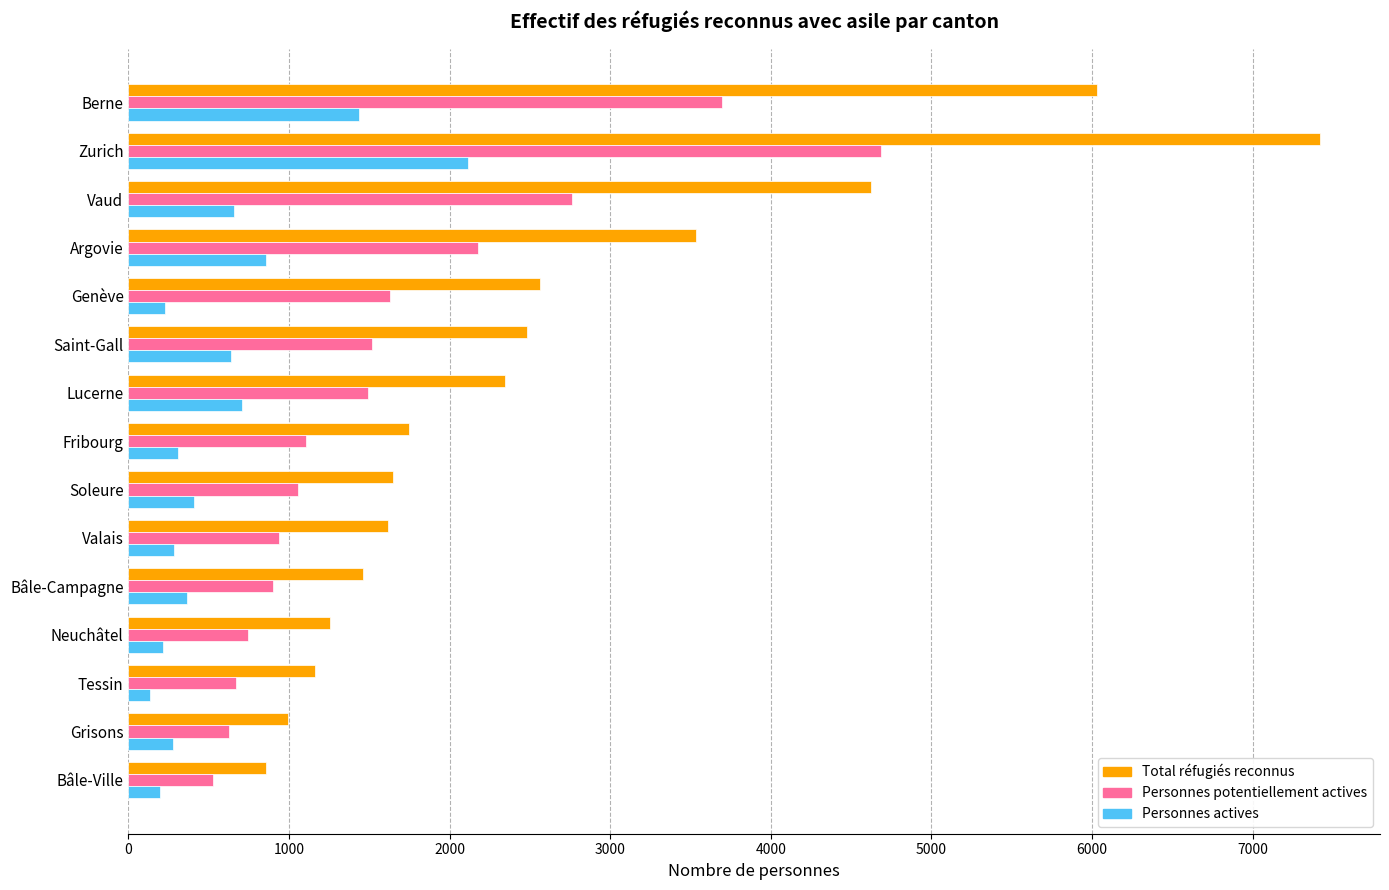

What is the difference between the second highest and second lowest values in the Personnes actives series?

1237